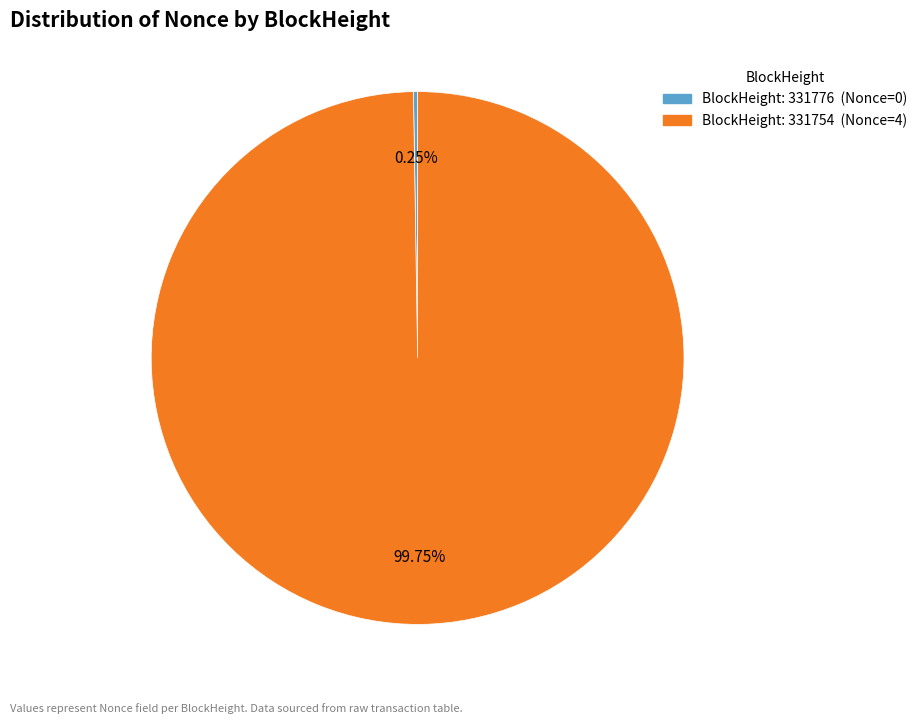

Is there a majority slice in this chart?

Yes